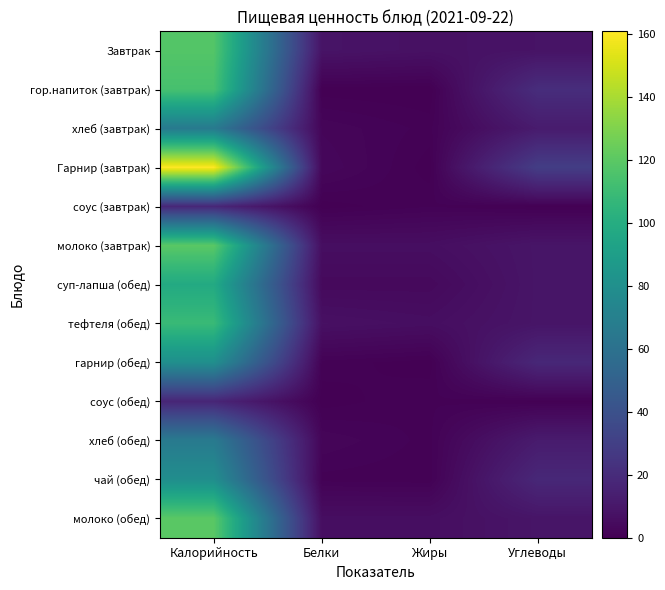

At which category does the chart reach its minimum across all series?

Жиры